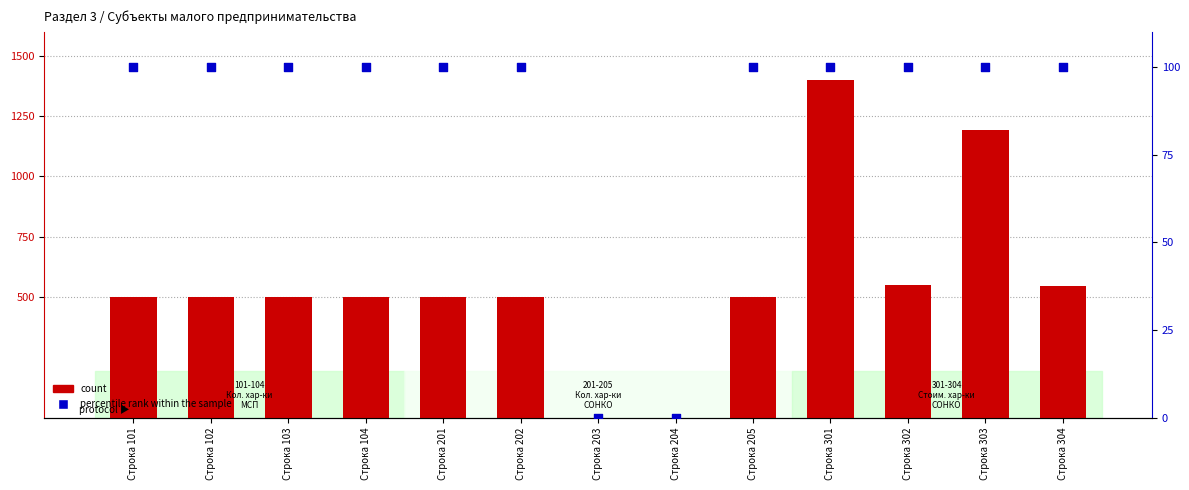

What is the total value across all series at Строка 102?

600.1